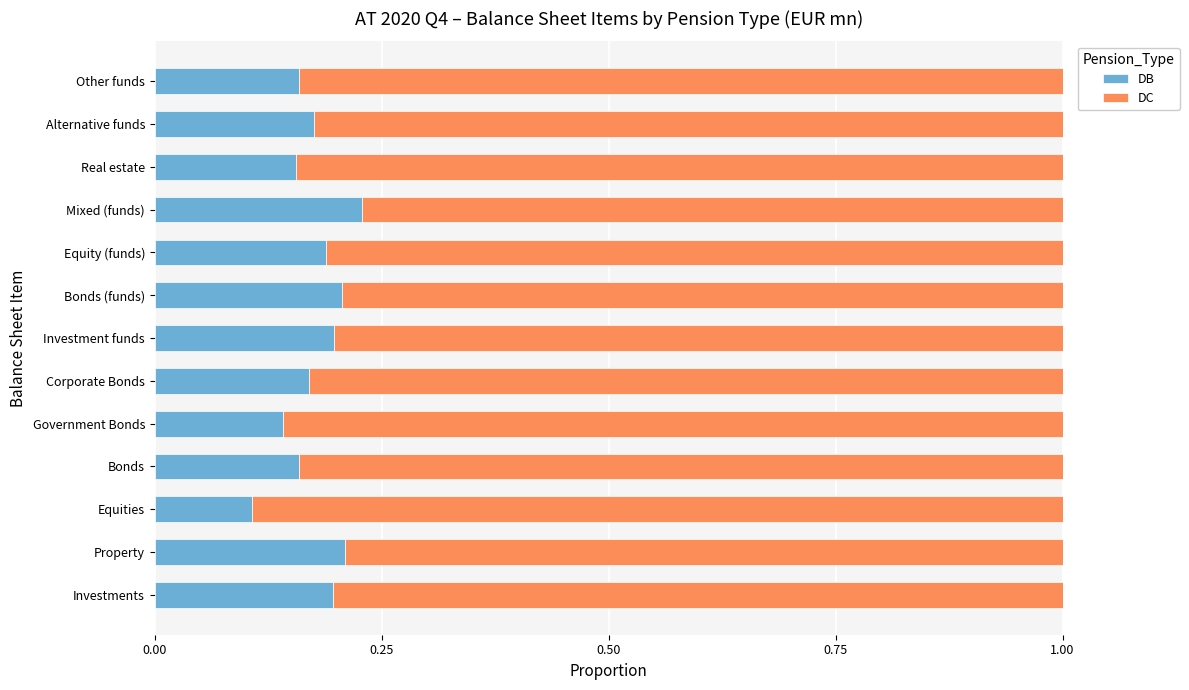

True or false: DB has a value of 0.1 at Equity (funds).

False